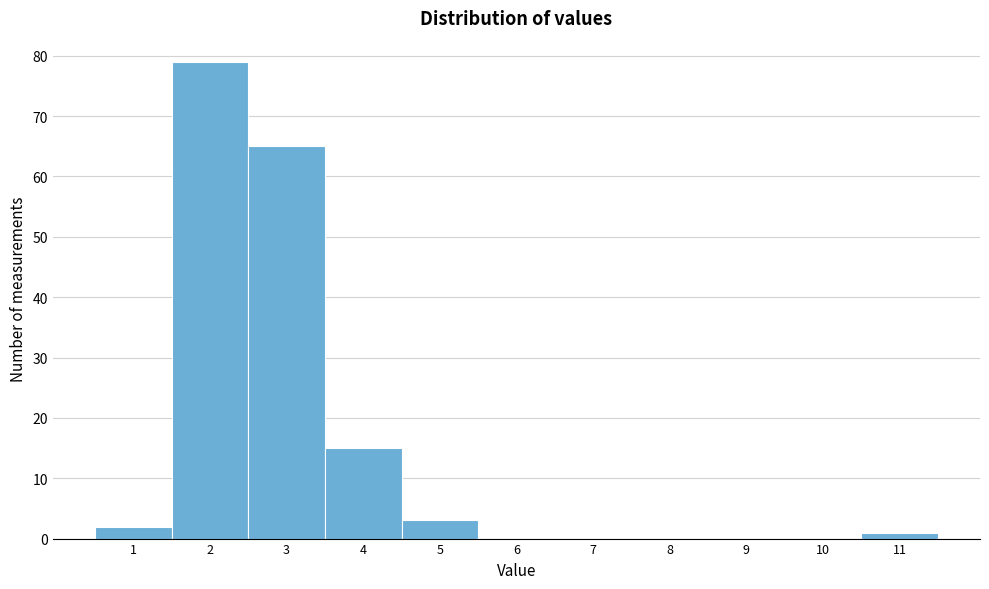

Reading right to left, extract all data points from this chart.

11=1	10=0	9=0	8=0	7=0	6=0	5=3	4=15	3=65	2=79	1=2